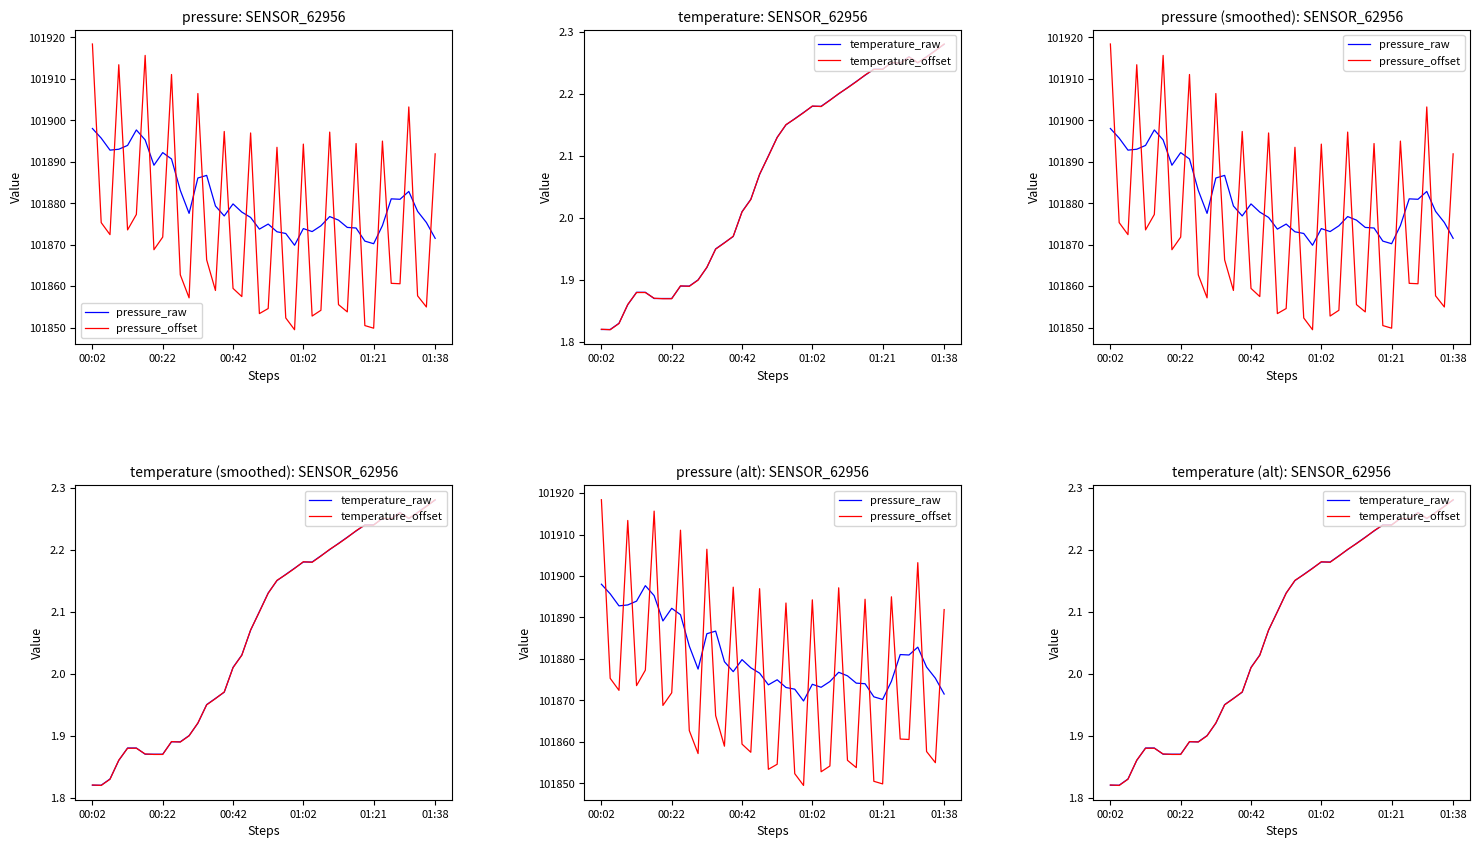

The pressure_offset series shows 101857.5 at 17. True or false?

True